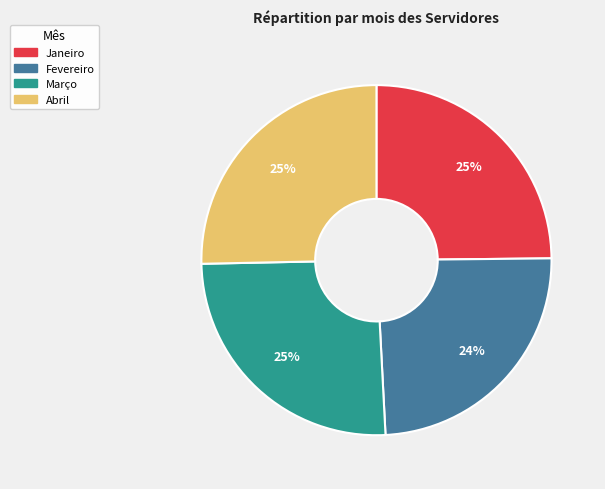

True or false: Março accounts for 25% of the total.

True